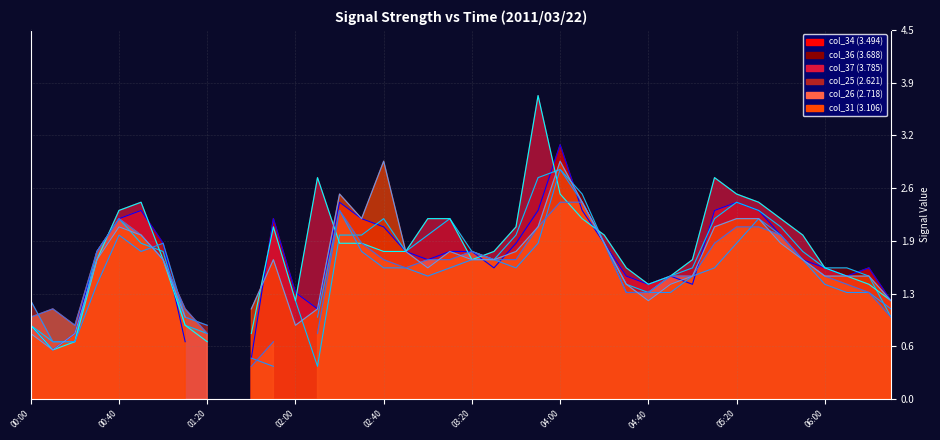

Is the value of col_26 (2.718) (line) at 11 greater than the value of col_25 (2.621) (line) at 26?

No